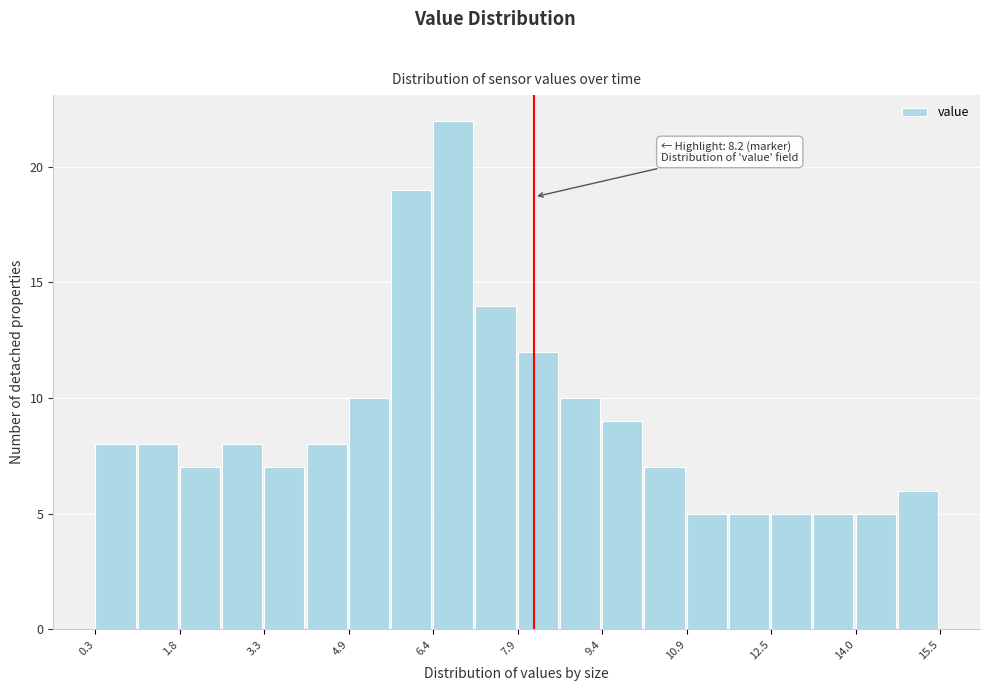

Around what value on the x-axis is the tallest bar? Give the approximate position of its centre, as read against the axis.

6.8